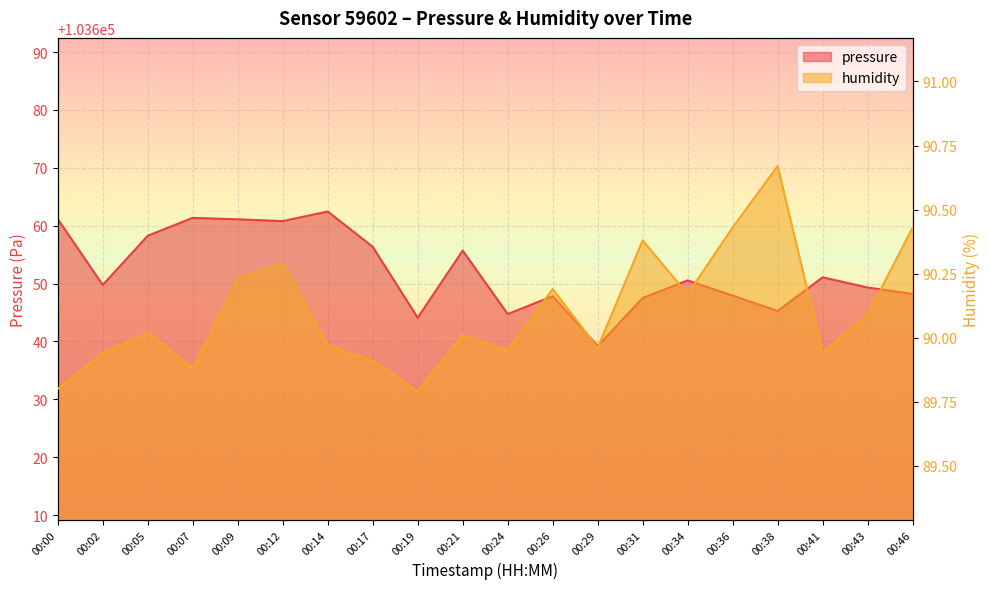

How many values in the humidity series are below 90?

9